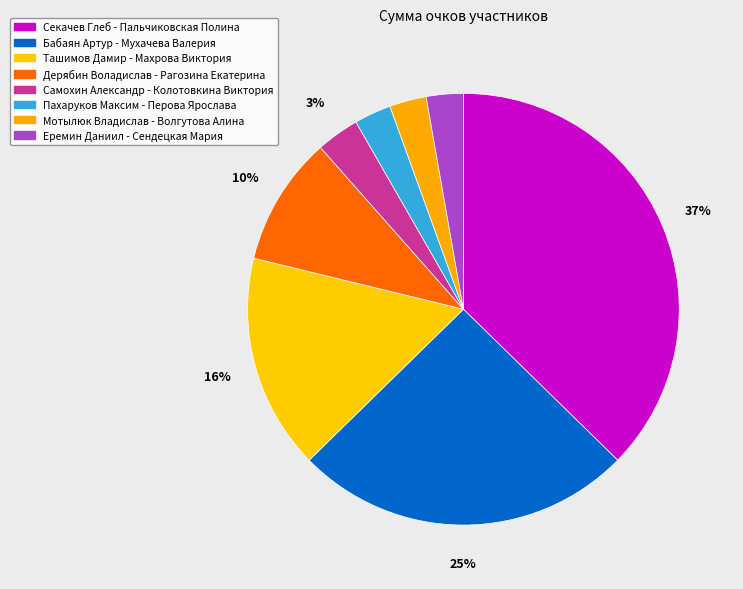

Count the number of slices in the pie.

8